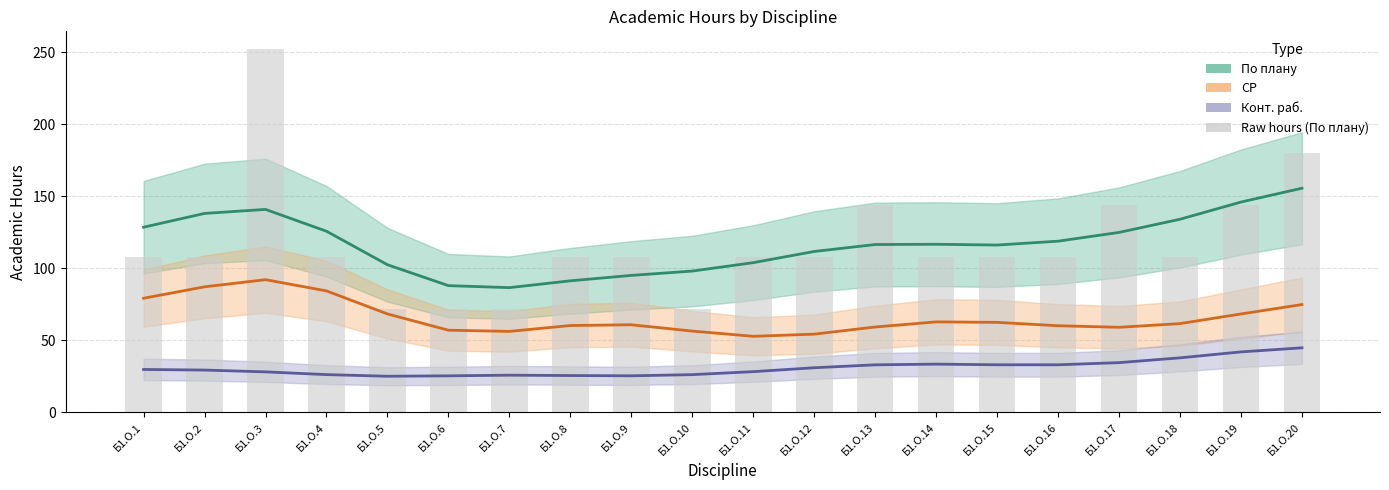

Which category has the lowest value across all series?

Б1.О.5